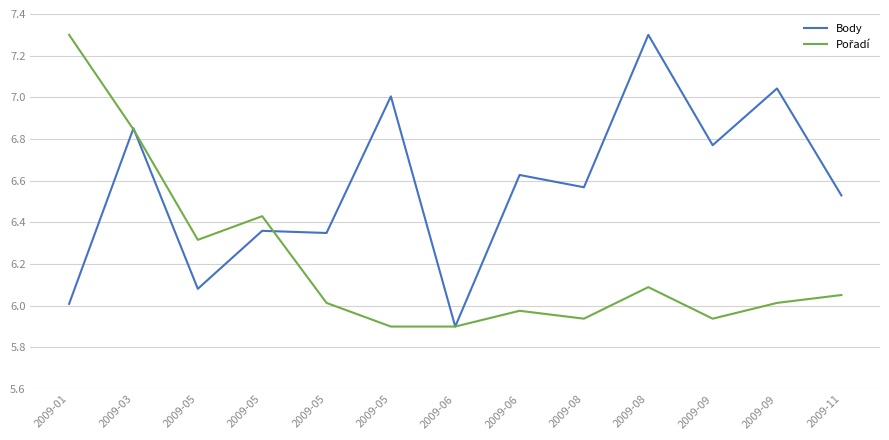

List the labels in order of Body value, largest first.

2009-08, 2009-09, 2009-05, 2009-03, 2009-09, 2009-06, 2009-08, 2009-11, 2009-05, 2009-05, 2009-05, 2009-01, 2009-06